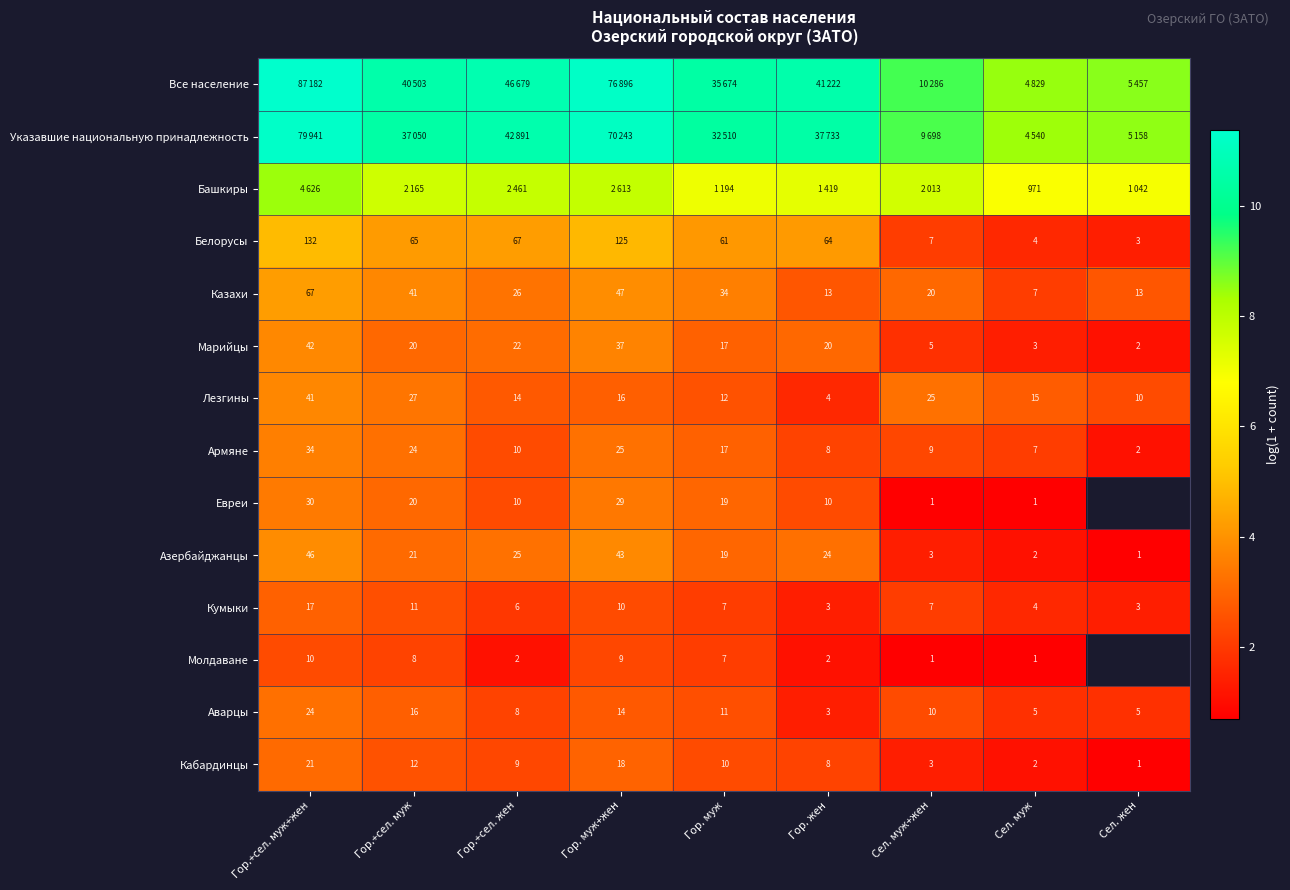

Where is Лезгины nearest to the value 22?

Сел. муж+жен